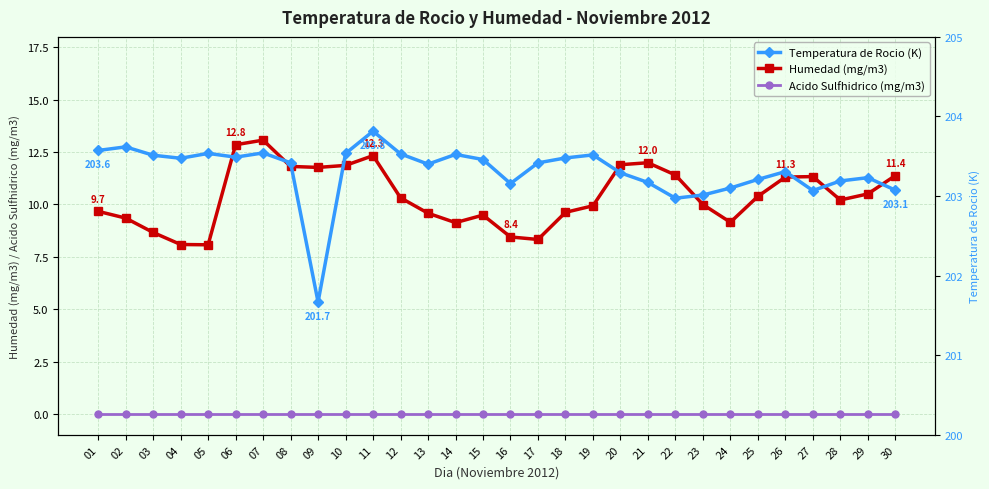

Rank the series at 27 from lowest to highest value.

Acido Sulfhidrico (mg/m3), Humedad (mg/m3), Temperatura de Rocio (K)